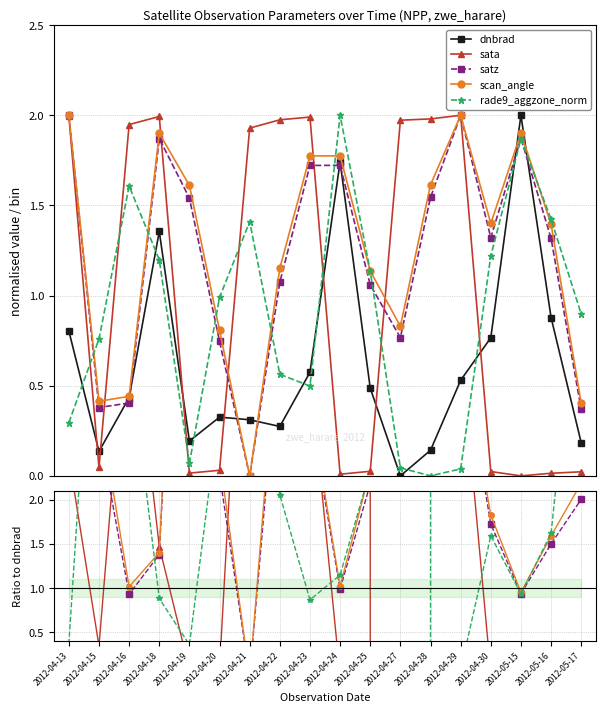

Which series has the widest spread of values?

sata